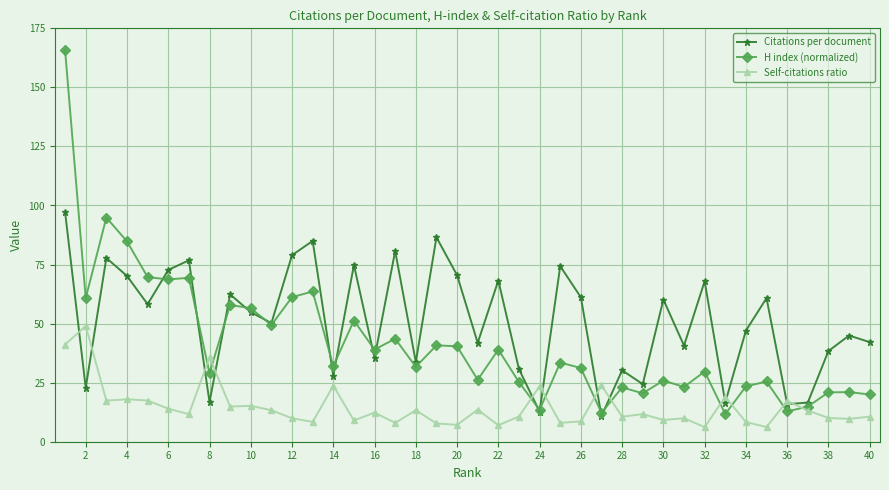

List the series in order of their overall mean, highest first.

Citations per document, H index (normalized), Self-citations ratio